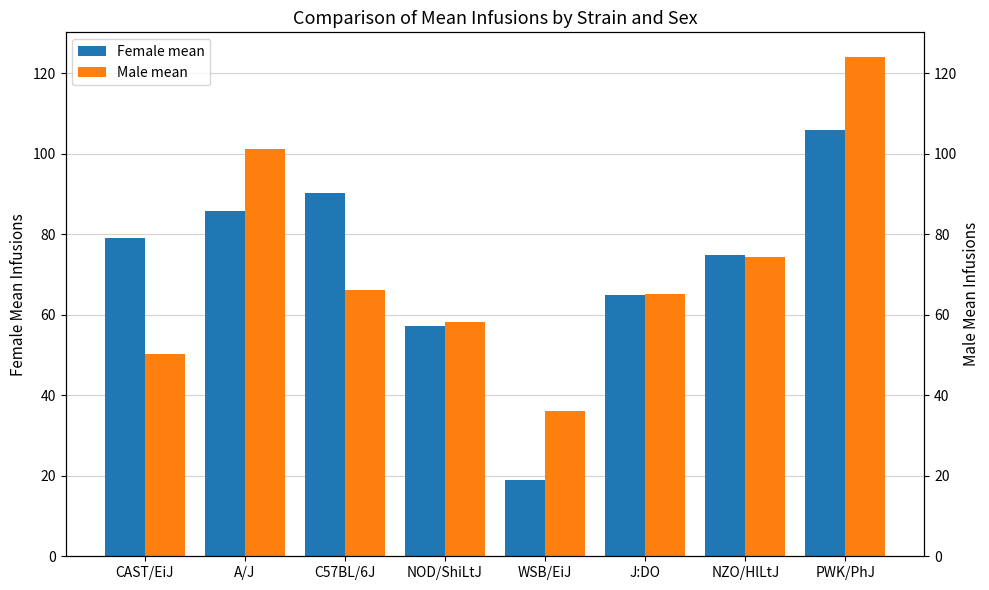

Rank the series at C57BL/6J from lowest to highest value.

Male mean, Female mean